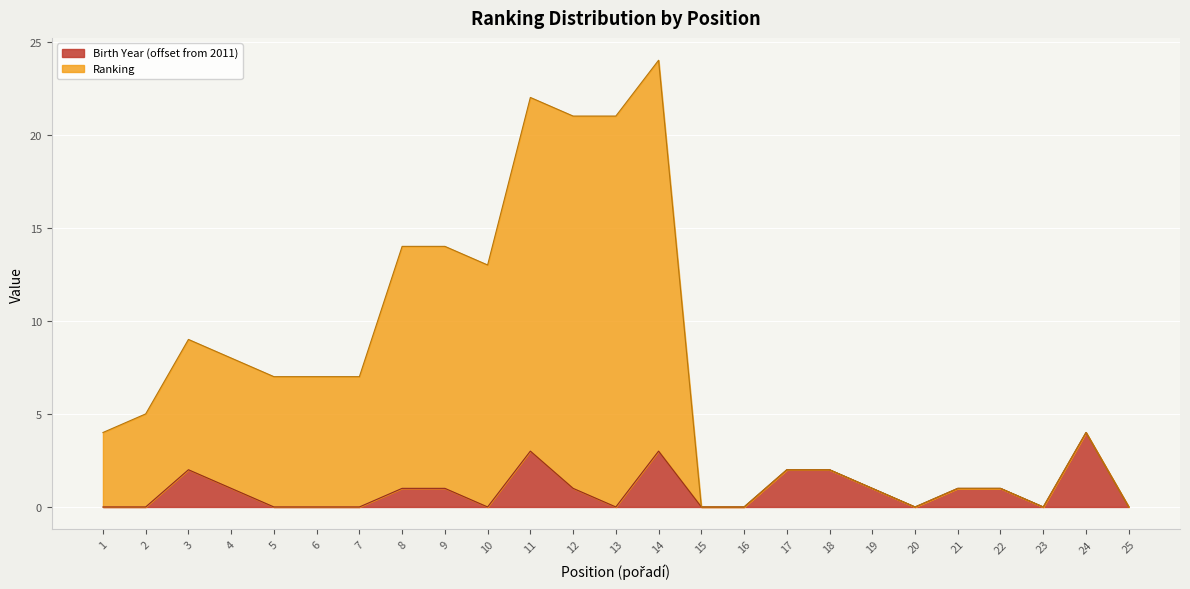

At which category is the sum across all series the highest?

14